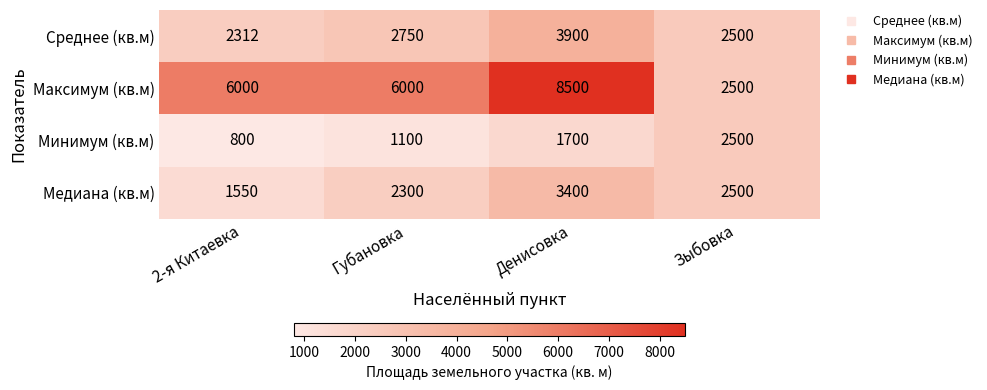

What is the total value across all series at Денисовка?

17500